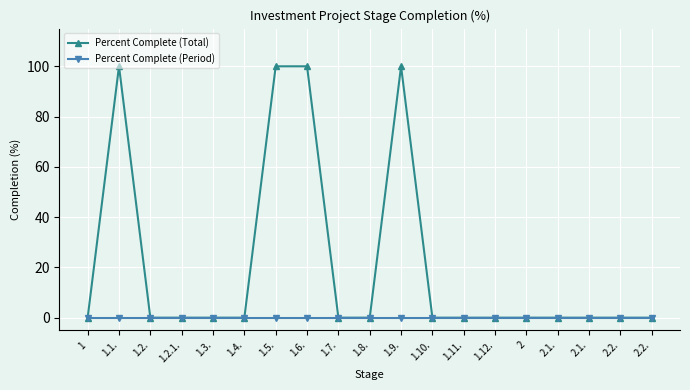

What is the average value of the Percent Complete (Total) series?

21